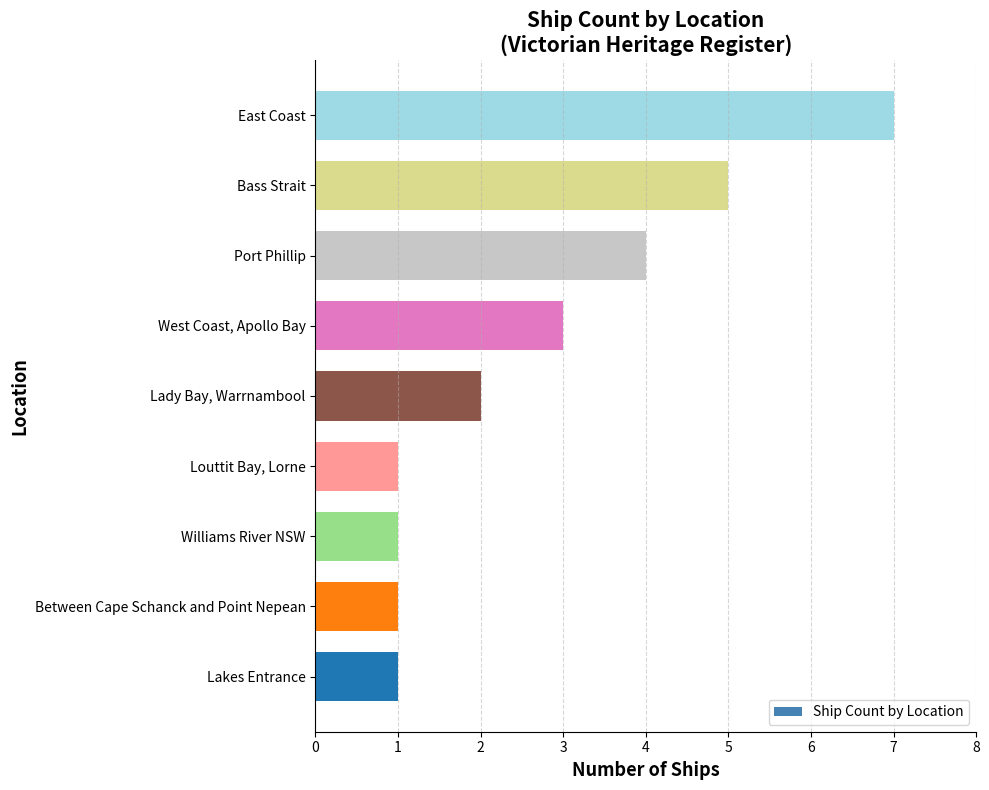

Where is the data nearest to the value 4?

Port Phillip